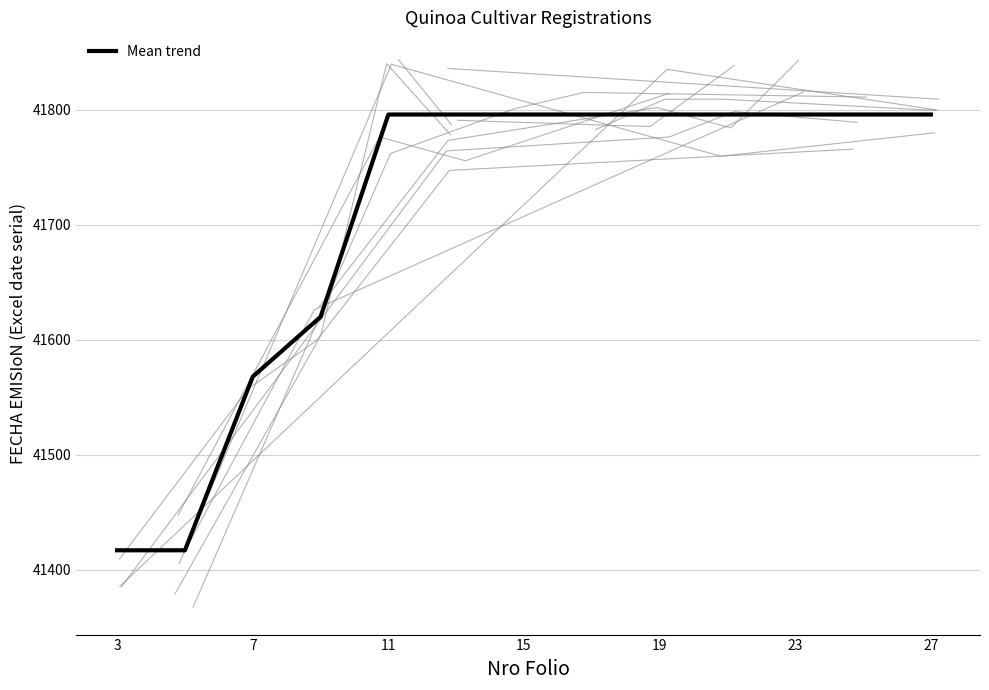

Count the values in the range 41620 to 41796.

10